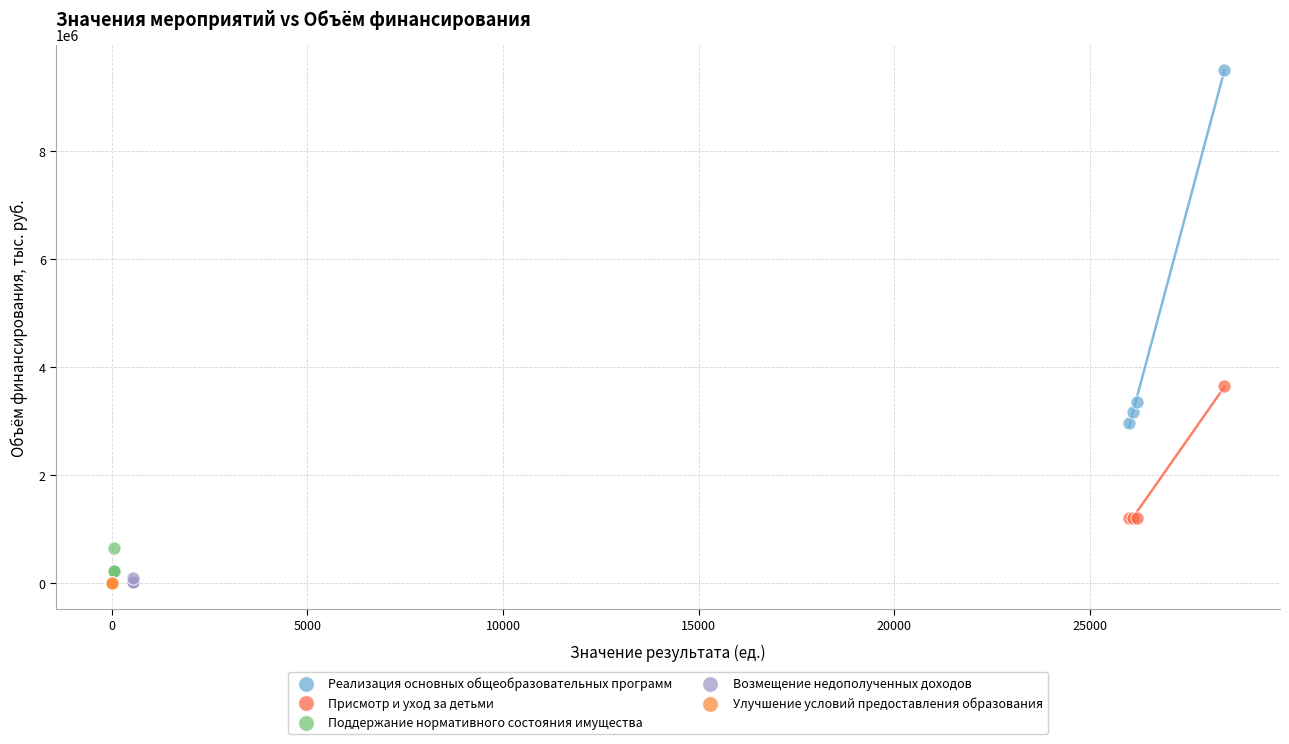

Which series has the widest spread of Y values?

Реализация основных общеобразовательных программ